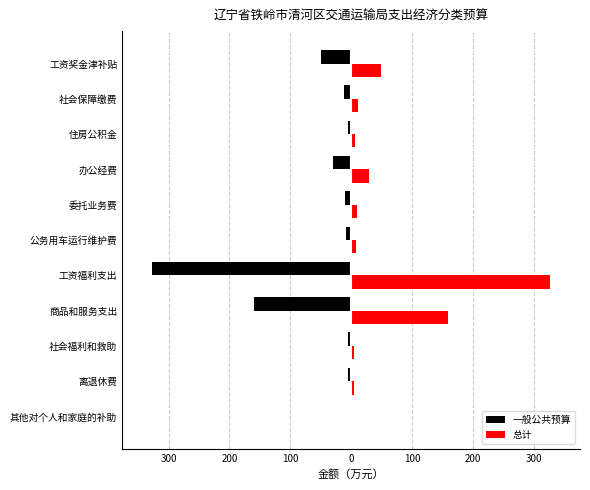

What is the greatest value displayed?

327.2